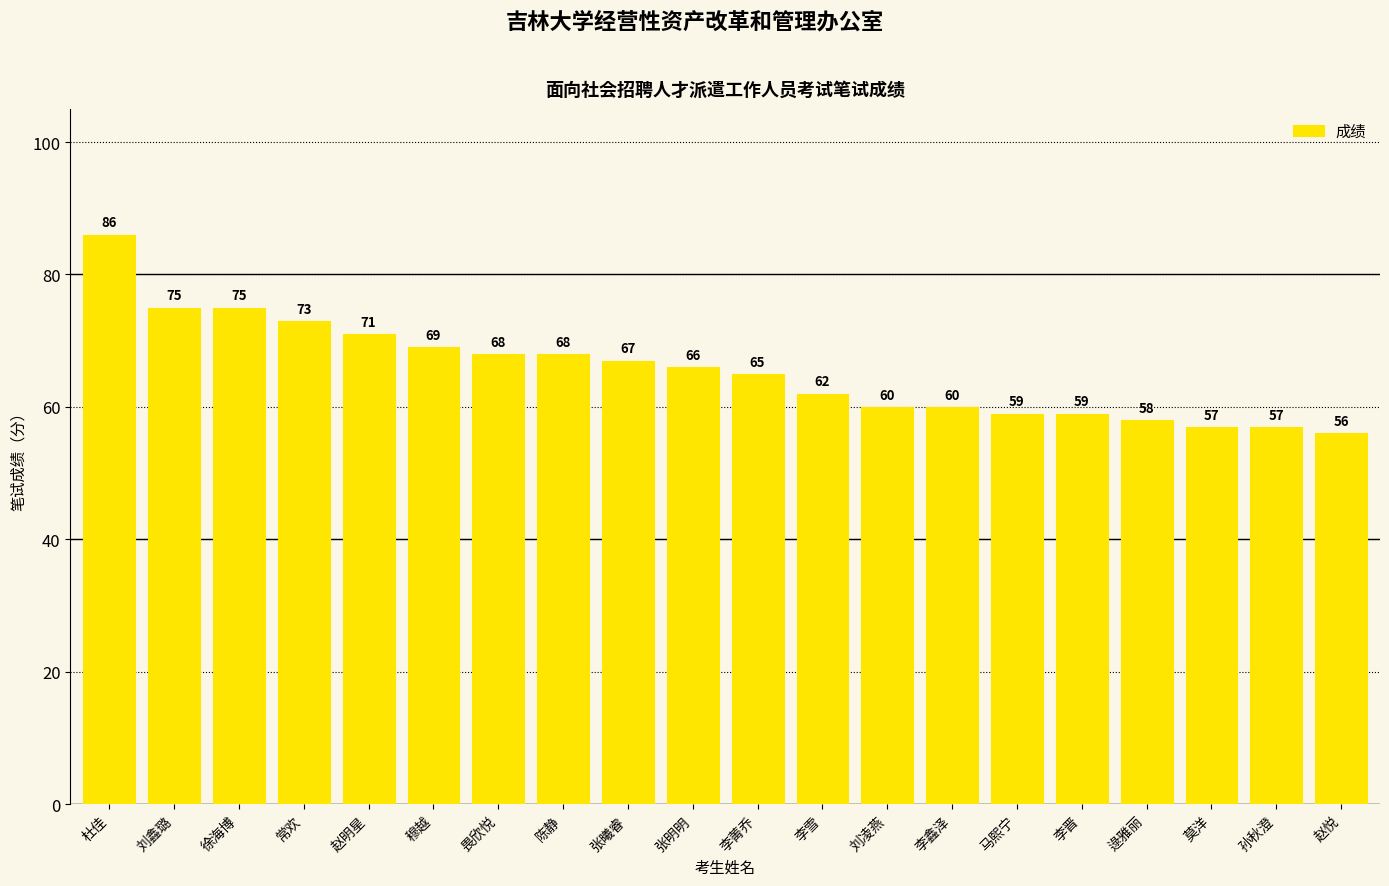

The chart shows a value of 73 at 常欢. True or false?

True